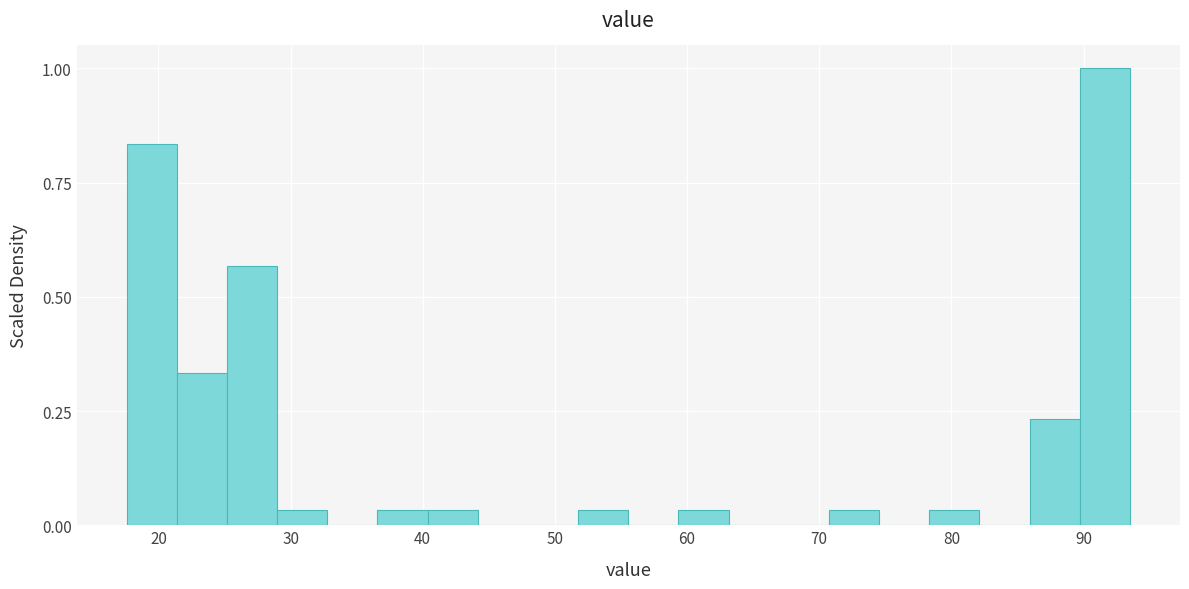

Read against the x-axis, roughly where is the centre of the tallest bar?

92